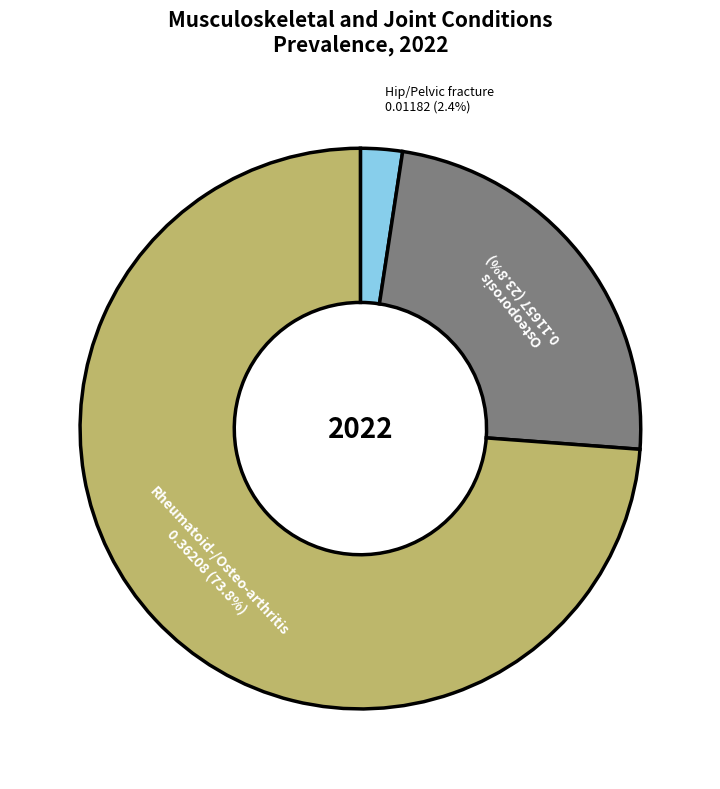

To the nearest percent, what is the difference between the largest and smallest slice percentages?

71%